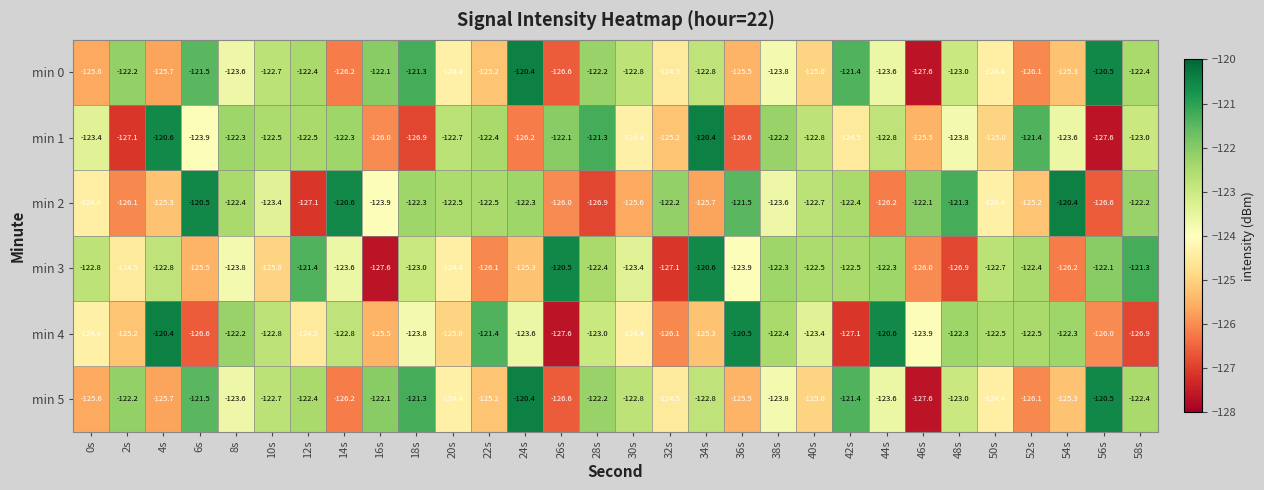

The min 2 series shows -215.8 at 46s. True or false?

False